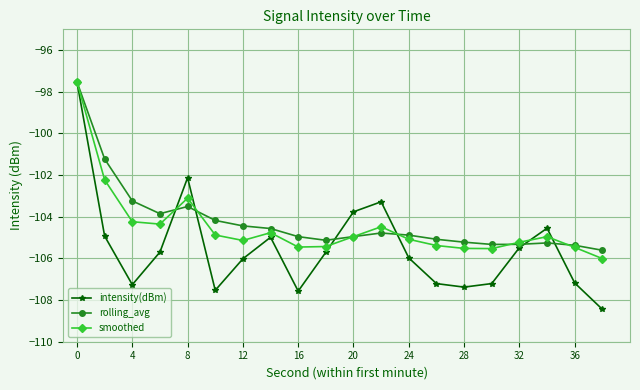

Which series has the largest range (max minus min)?

intensity(dBm)